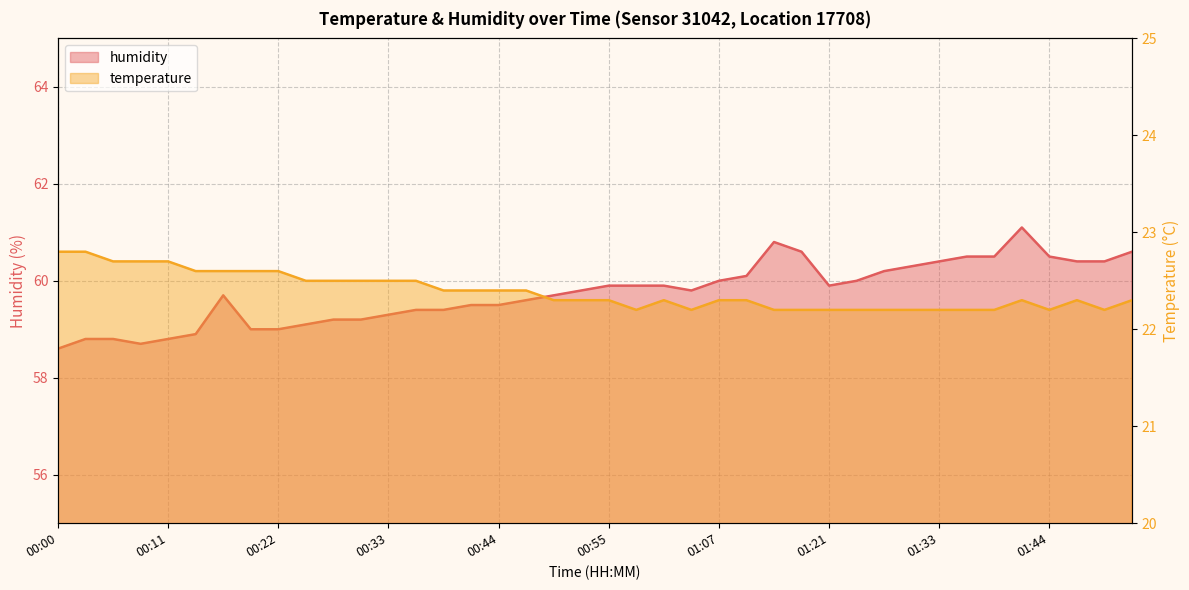

What is the difference between the maximum and second lowest values in the humidity series?

2.4